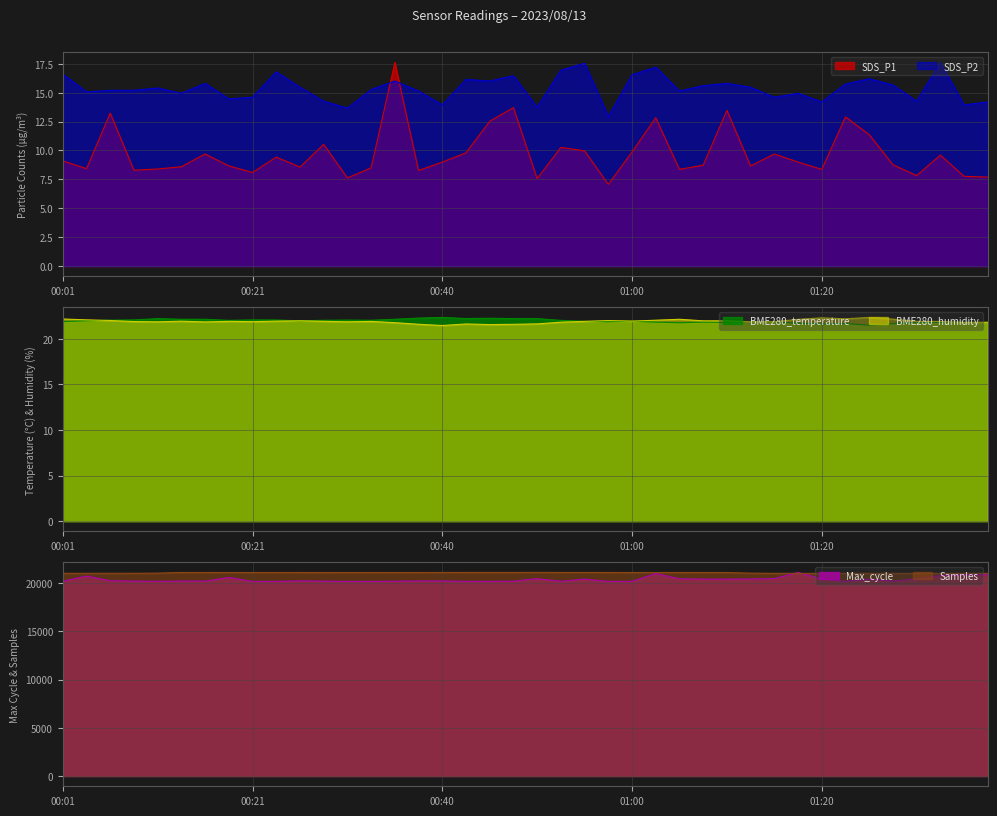

The value of BME280_temperature at 01:33 is 31.4. True or false?

False